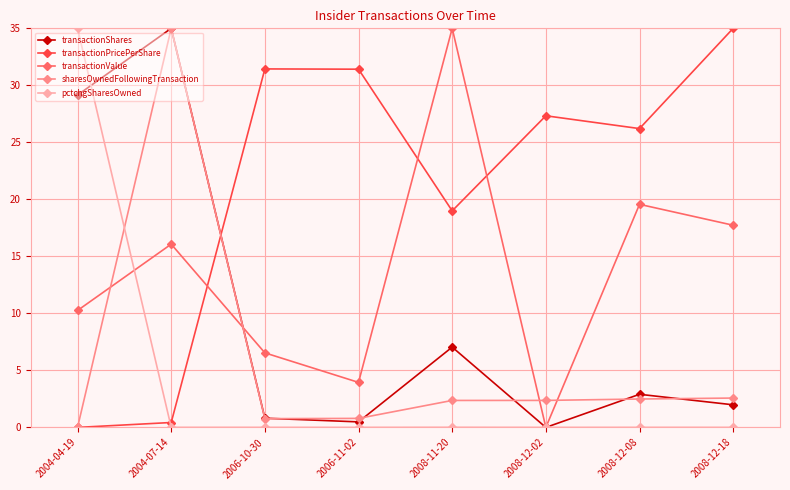

The value of transactionValue at 2006-11-02 is 1.4. True or false?

False